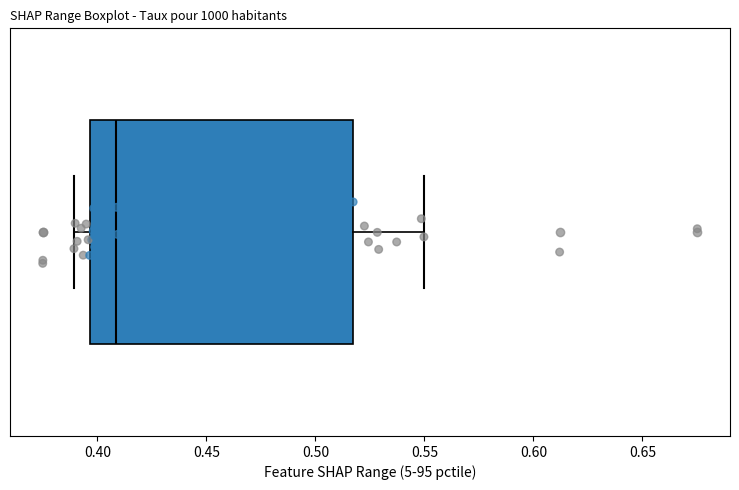

Read this box plot against the x-axis: the position of the median line, the range covered by the box, and the ends of both whiskers. The values are not printed on the chart, so give them approximately, as read against the axis.

median 0.410, box 0.395 to 0.515, whiskers 0.390 to 0.550